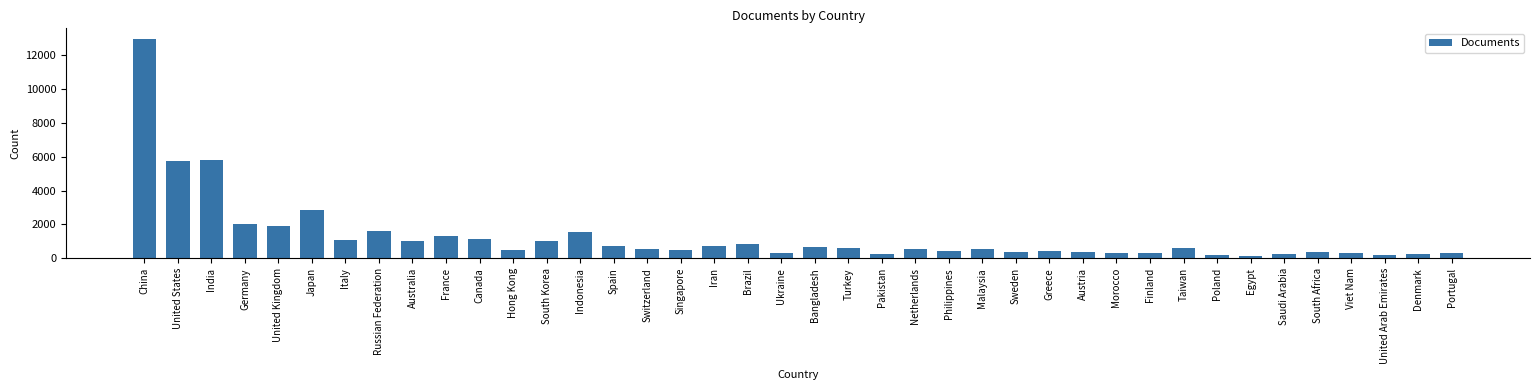

What is the difference between the maximum and minimum values?

12758